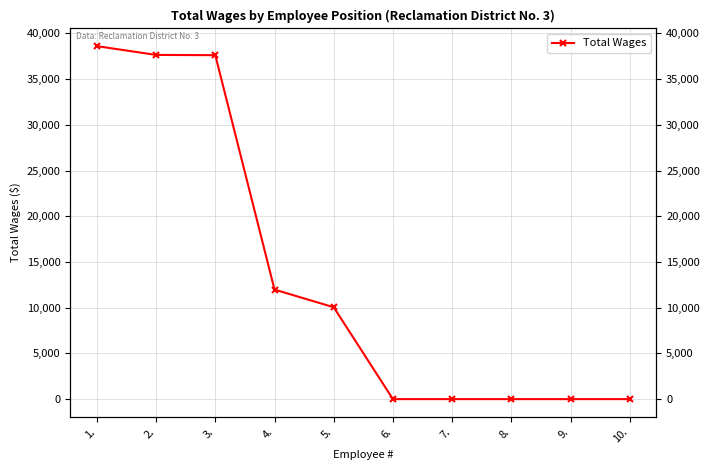

Which category has the lowest value across all series?

6.